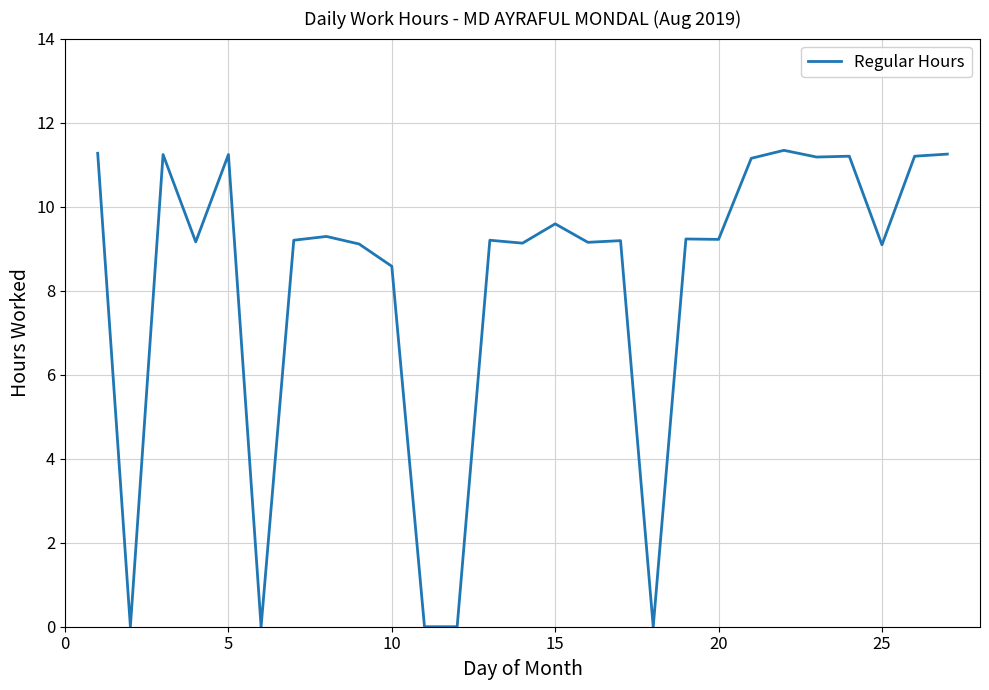

What is the difference between the maximum and minimum values?

11.3